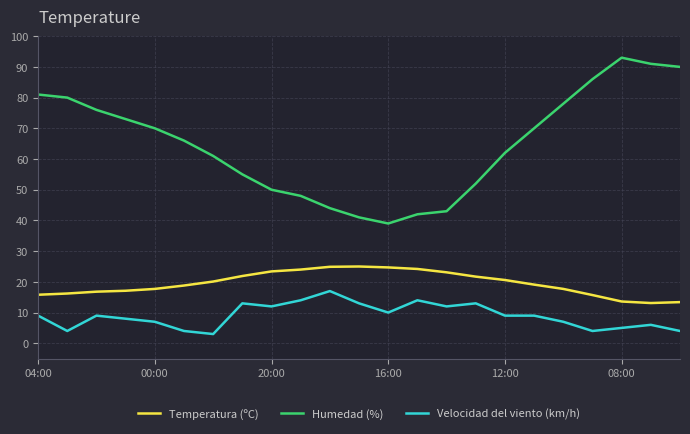

True or false: Humedad (%) and Velocidad del viento (km/h) intersect in this chart.

False